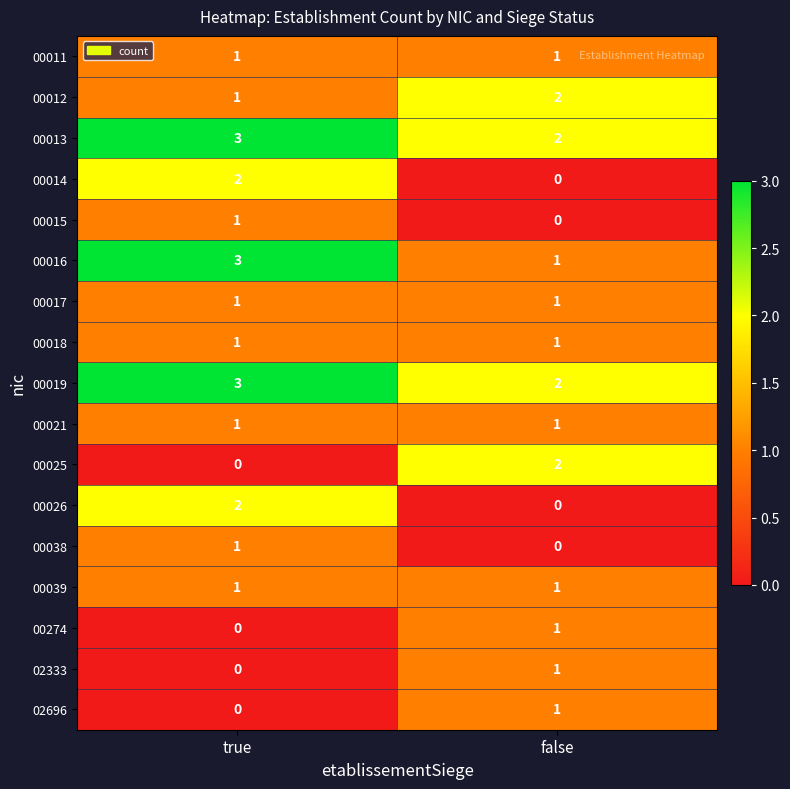

The 00274 series shows 1 at true. True or false?

False